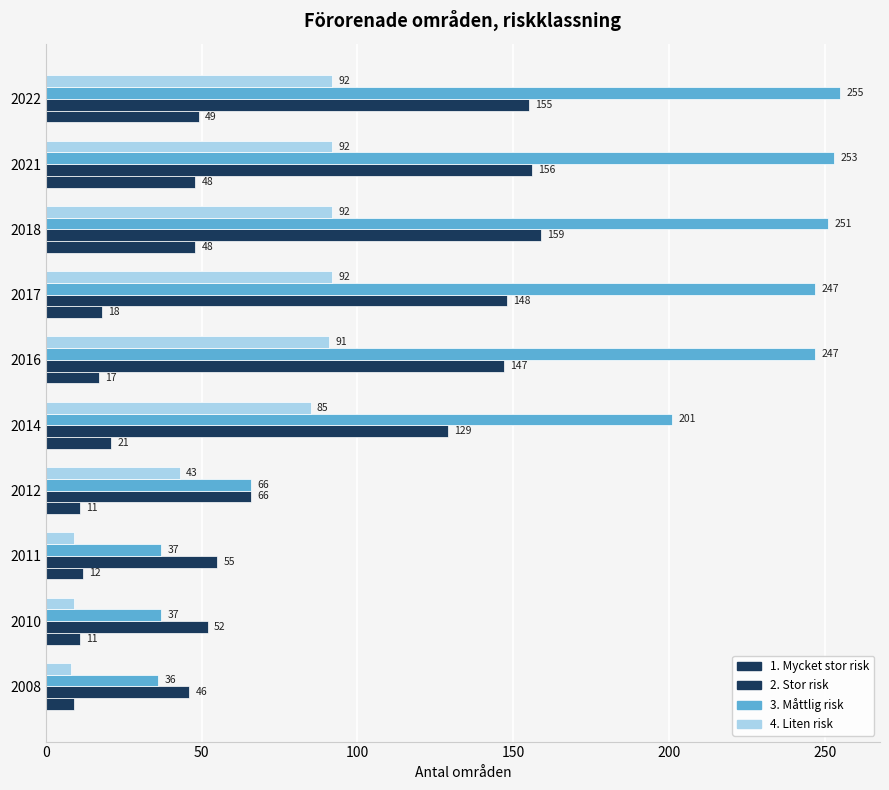

How many data points in 2. Stor risk are less than 147?

5